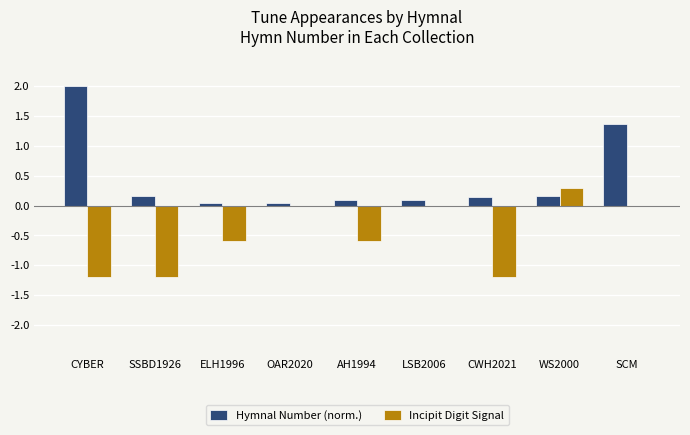

At which category is the sum across all series the highest?

SCM